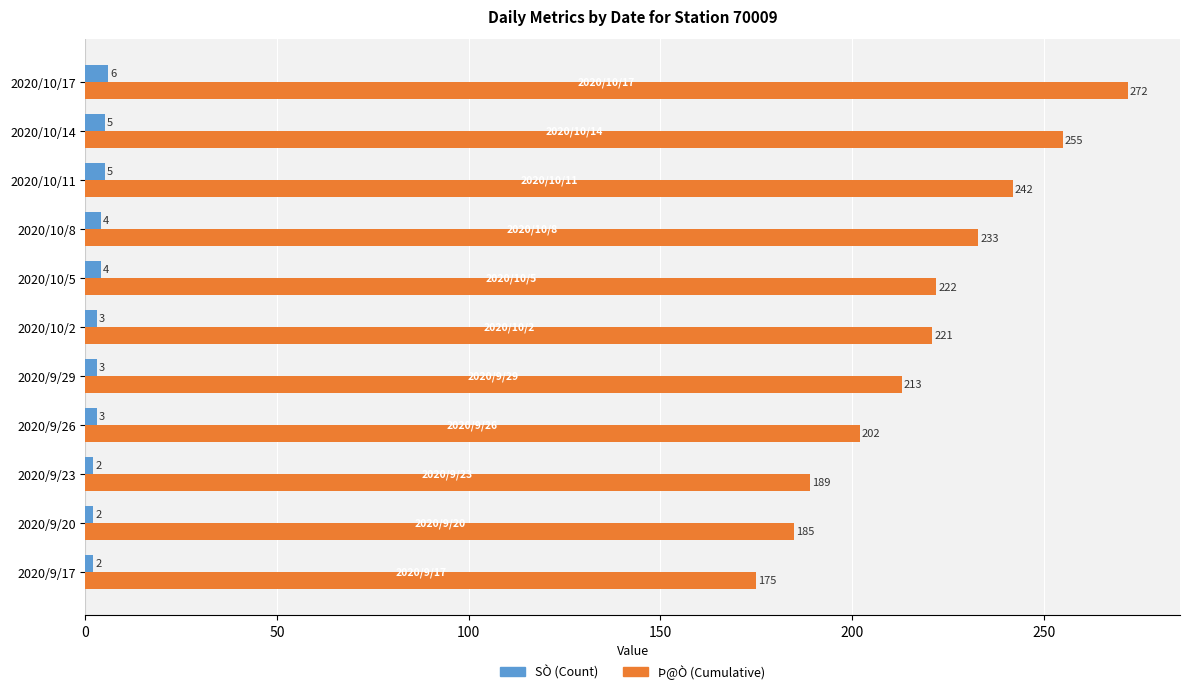

At which category is the sum across all series the highest?

2020/10/17